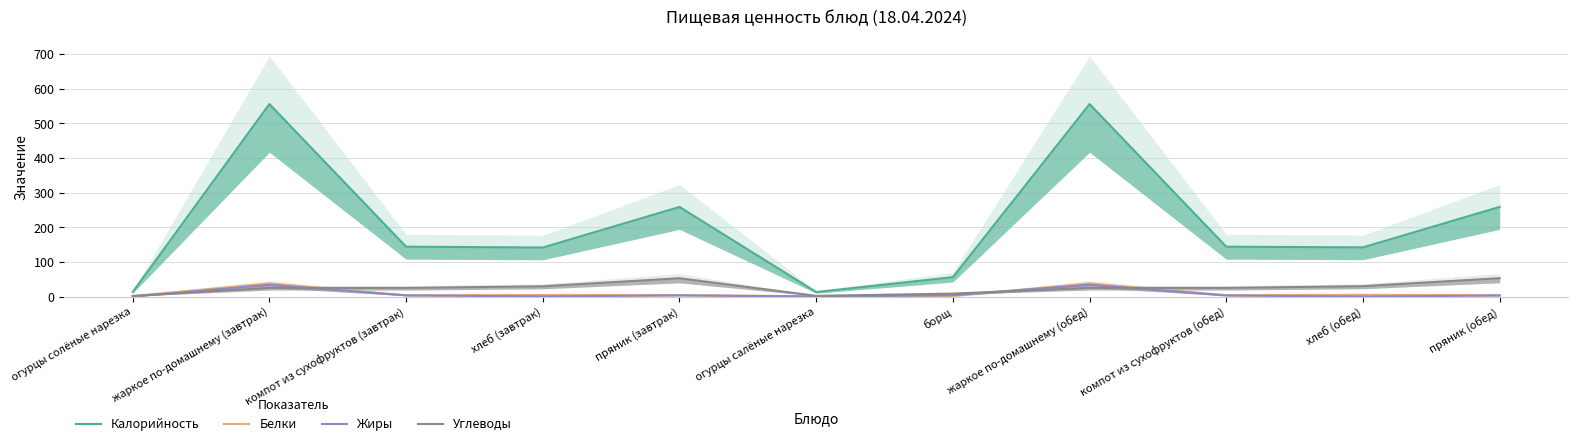

Which series changed the most between хлеб (завтрак) and жаркое по-домашнему (обед)?

Калорийность